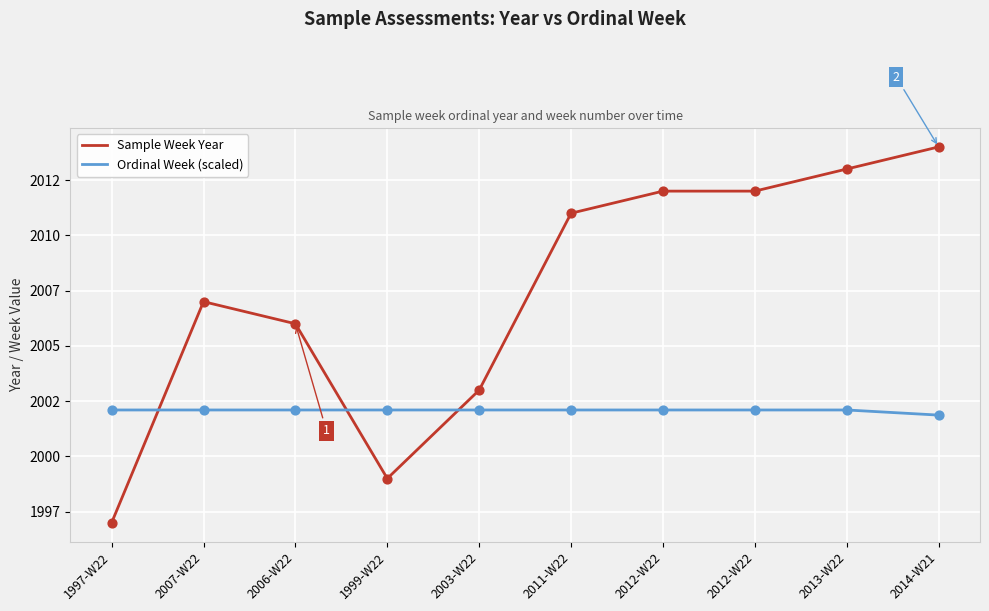

At how many categories does at least one series exceed 2012?

2